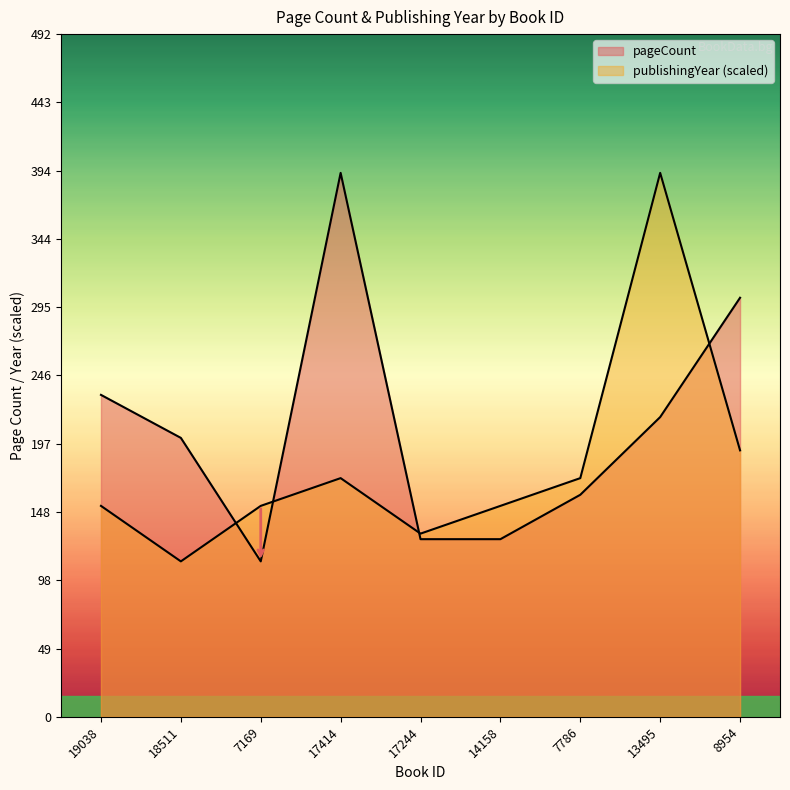

Which category has the highest value in the publishingYear series?

13495